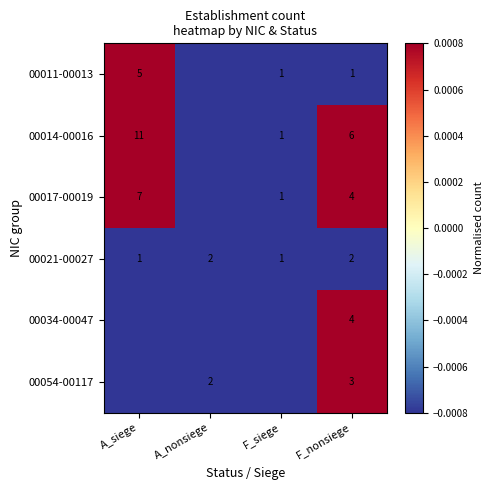

At which category is the sum across all series the highest?

A_siege